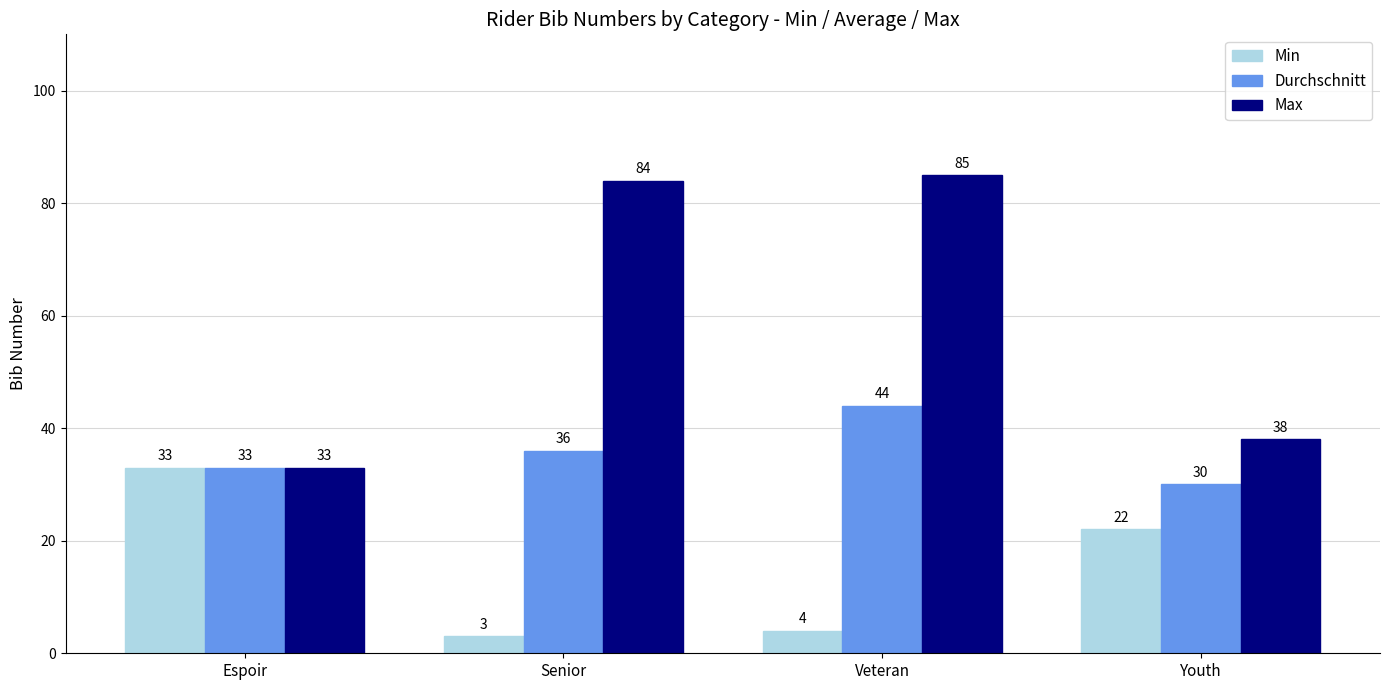

What is the total value across all series at Veteran?

133